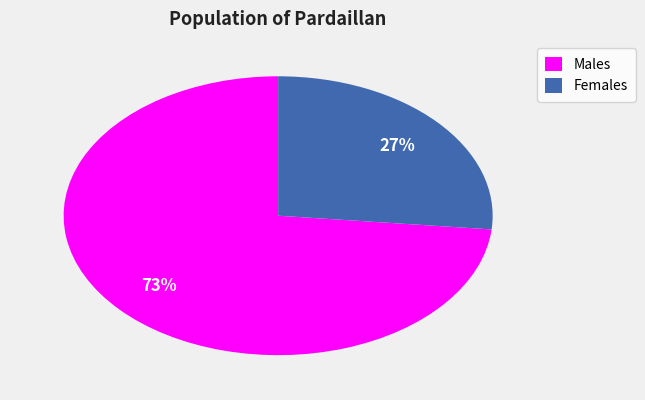

Which category has the smallest portion of the pie?

Females